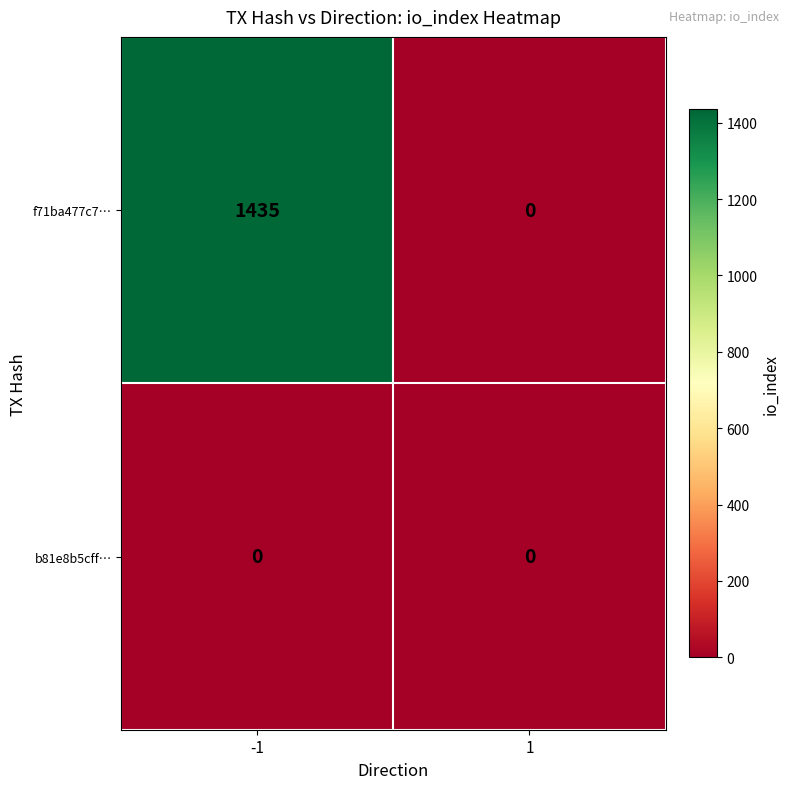

What is the maximum value shown in the chart?

1435